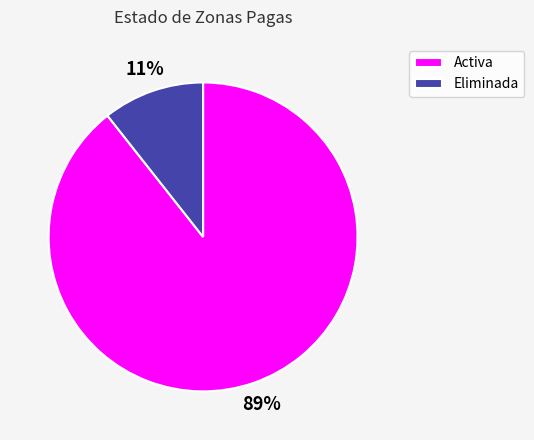

Between Eliminada and Activa, which is larger?

Activa